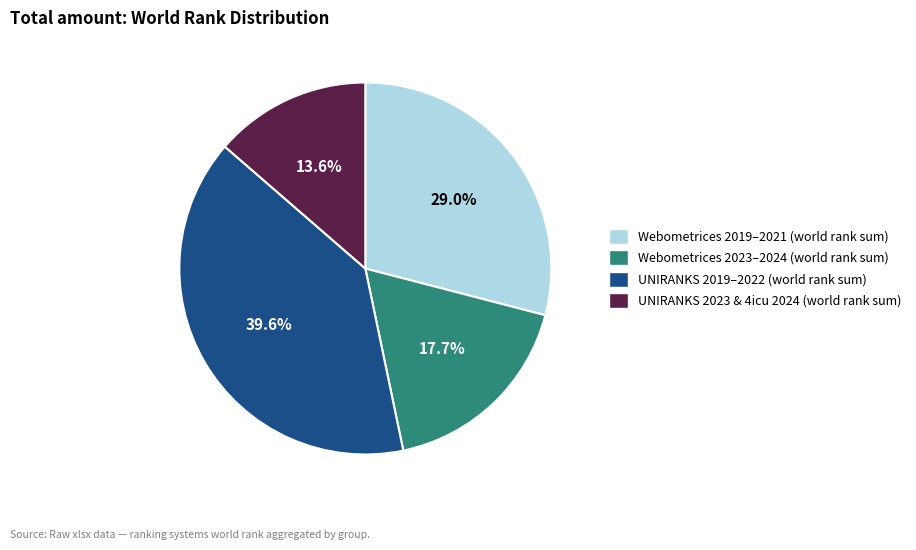

Is there any slice that represents more than half of the pie?

No